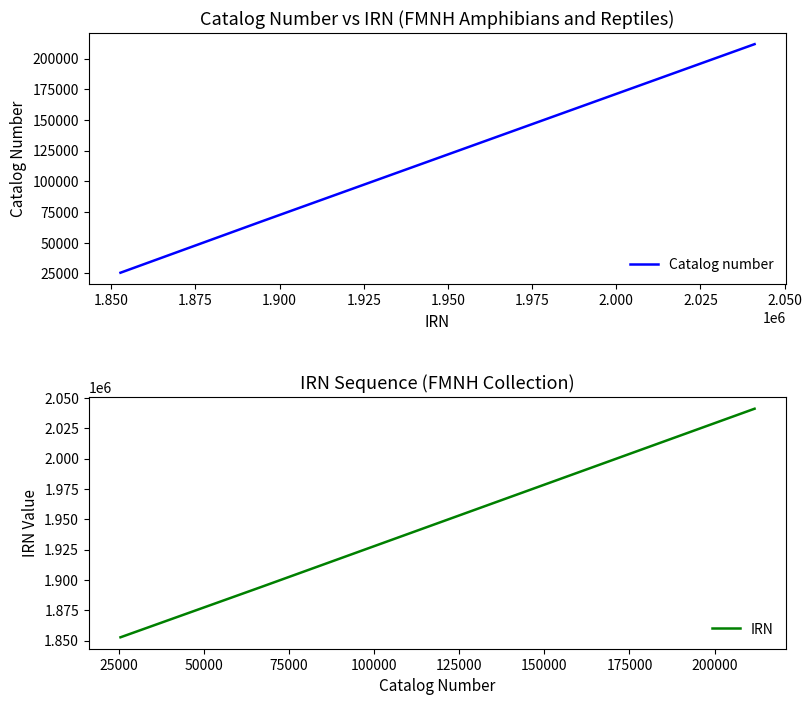

What is the sum of all IRN values?

22753236